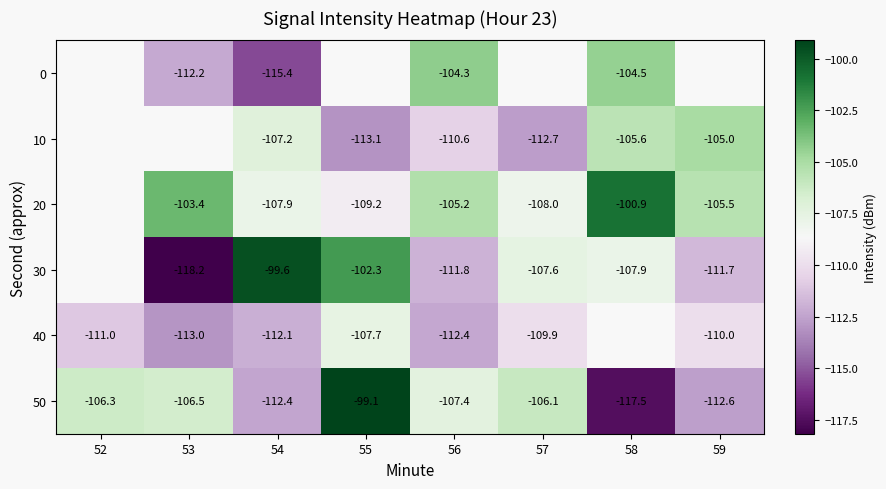

Rank the categories by 50 value from highest to lowest.

55, 57, 52, 53, 56, 54, 59, 58